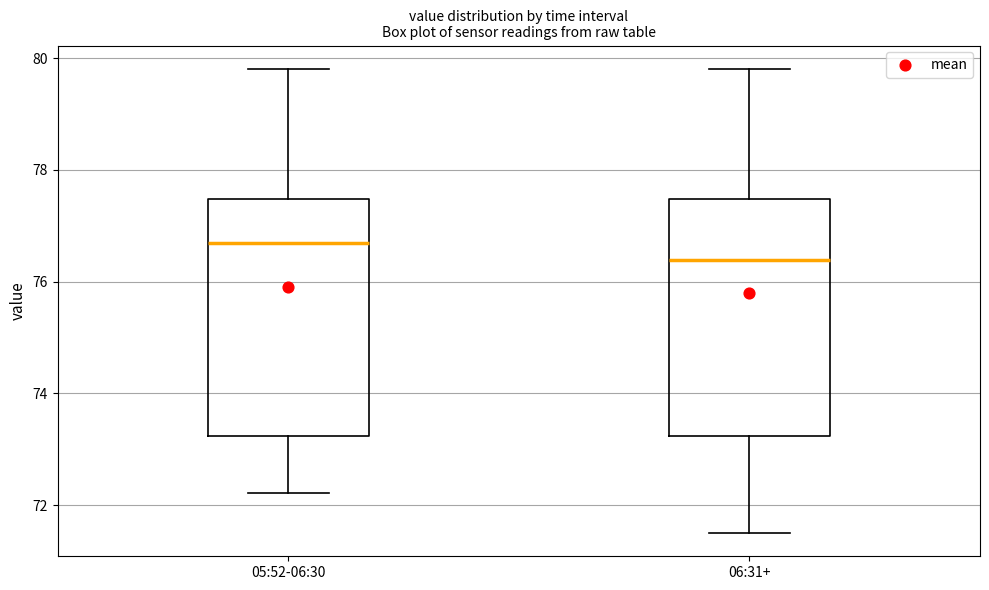

Which box has the highest median line?

05:52-06:30